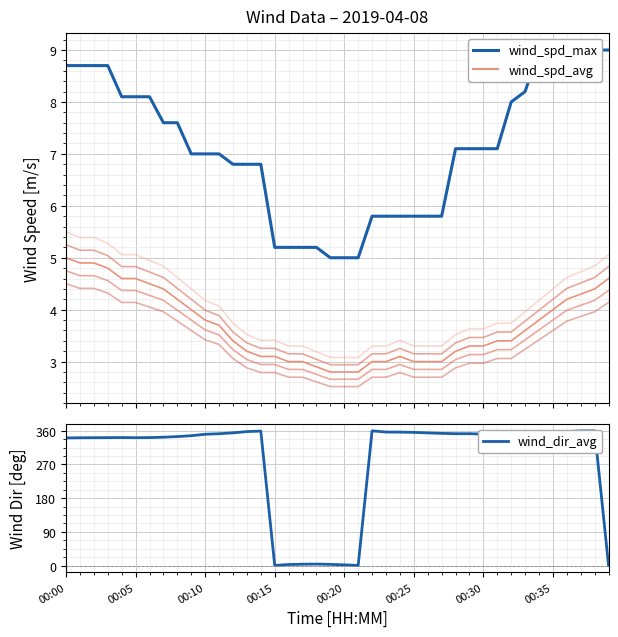

True or false: wind_spd_avg and wind_spd_max intersect in this chart.

False